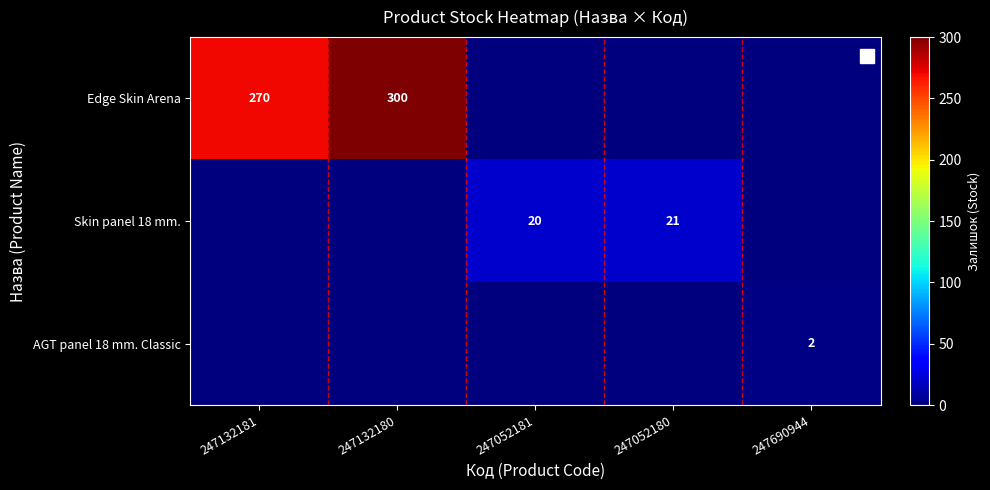

Which category has the highest value in the Skin panel 18 mm. series?

247052180